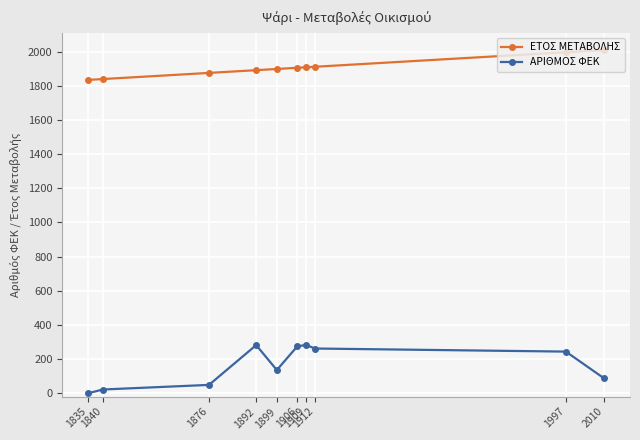

What is the average value of the ΕΤΟΣ ΜΕΤΑΒΟΛΗΣ series?

1908